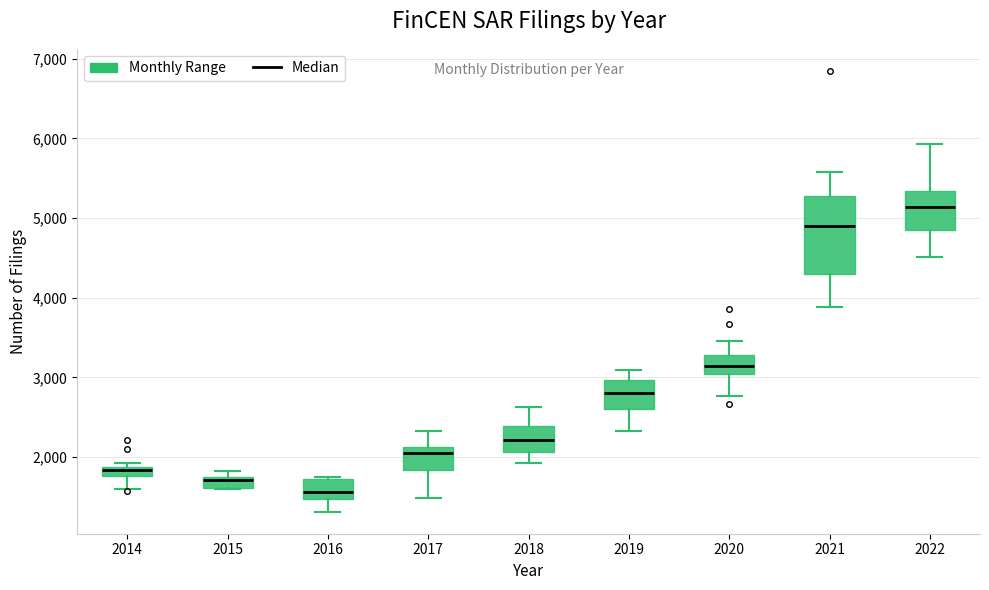

Where is the upper edge of the box at x = 2015 on the y-axis? The values are not printed on the chart, so give them approximately, as read against the axis.

1800